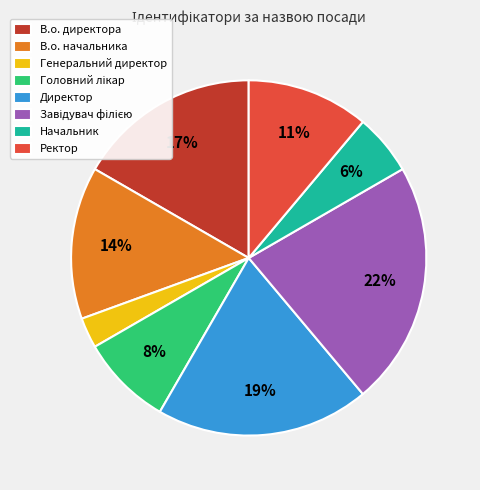

To the nearest percent, what is the difference between the В.о. директора and Генеральний директор slice percentages?

14%